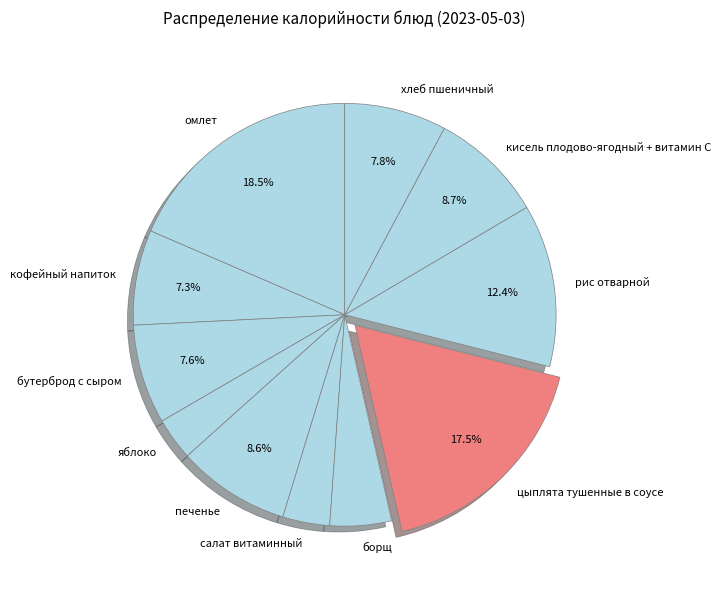

True or false: рис отварной accounts for 26% of the total.

False